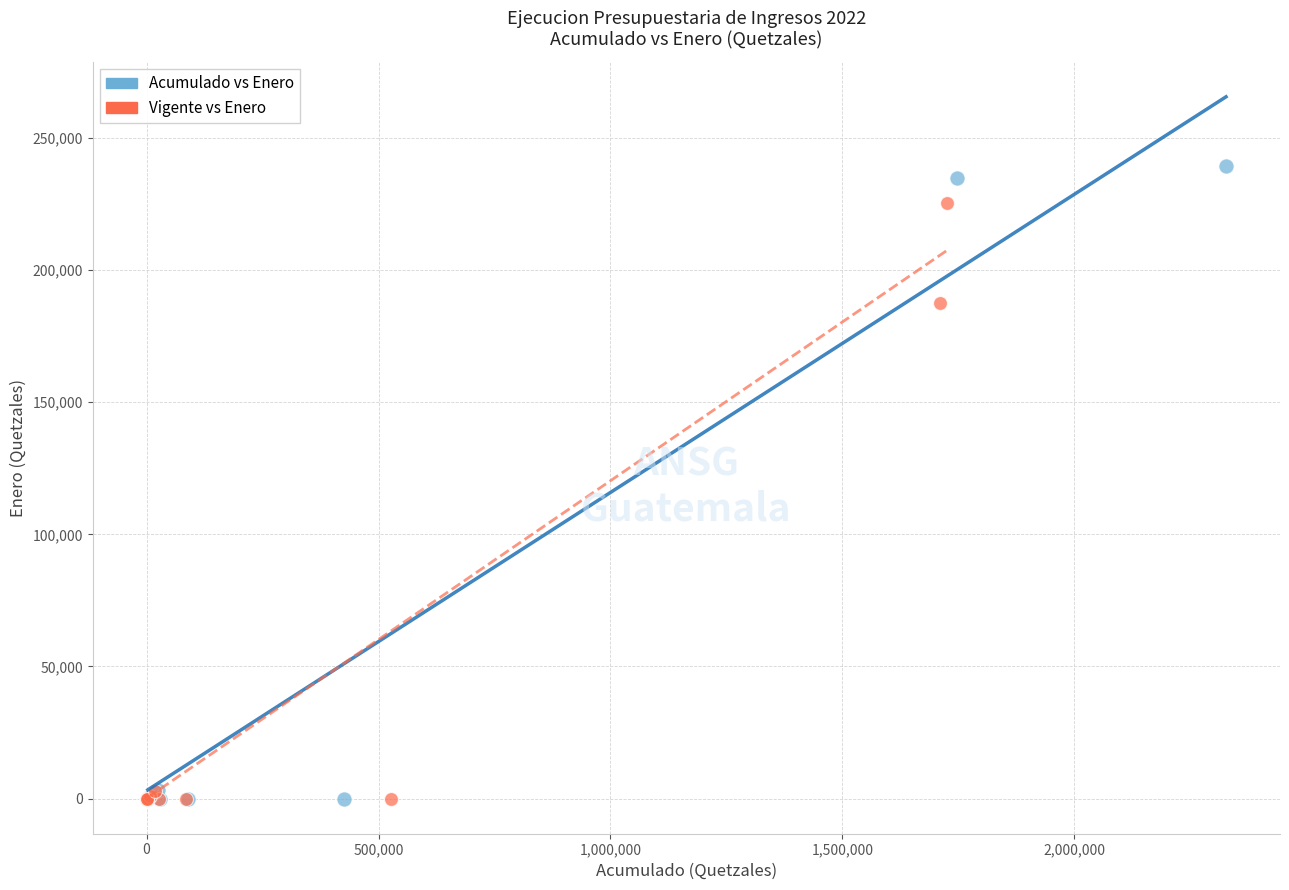

Which series contains the highest Y value?

Acumulado vs Enero